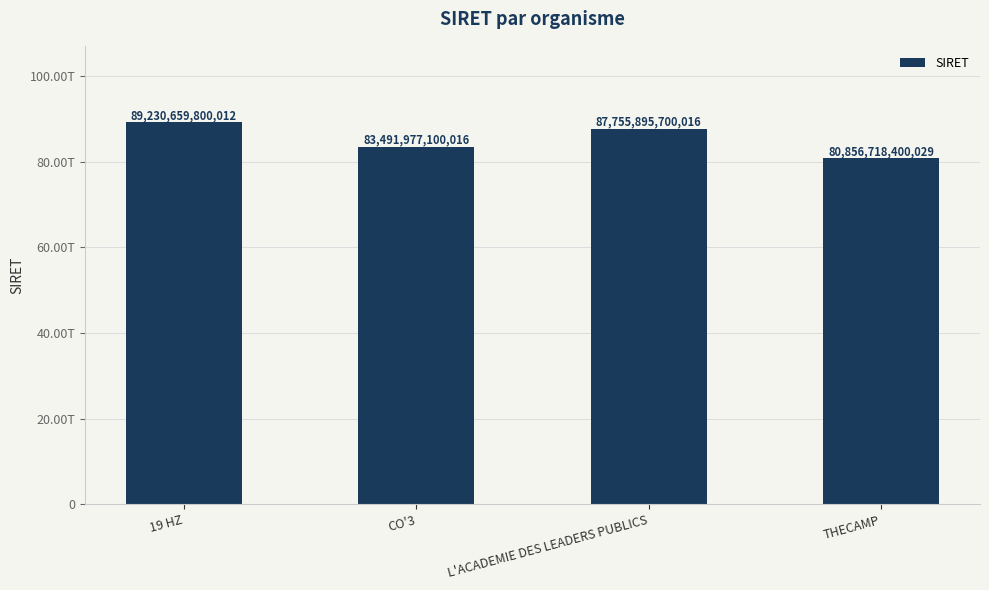

Is it true that the value at L'ACADEMIE DES LEADERS PUBLICS is 87755895700016?

True